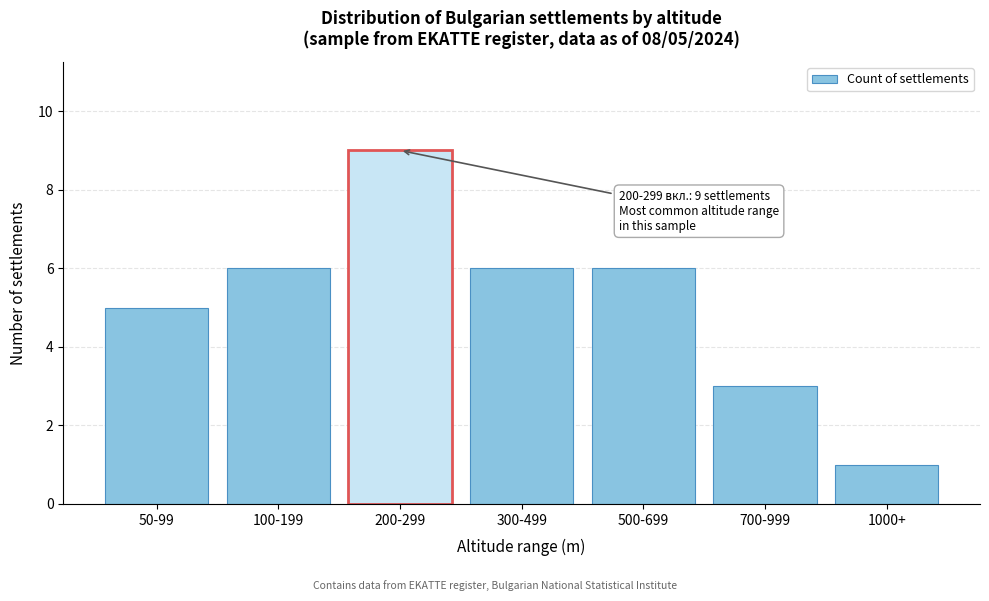

Reading left to right, what are all the values shown in this chart?

5	6	9	6	6	3	1